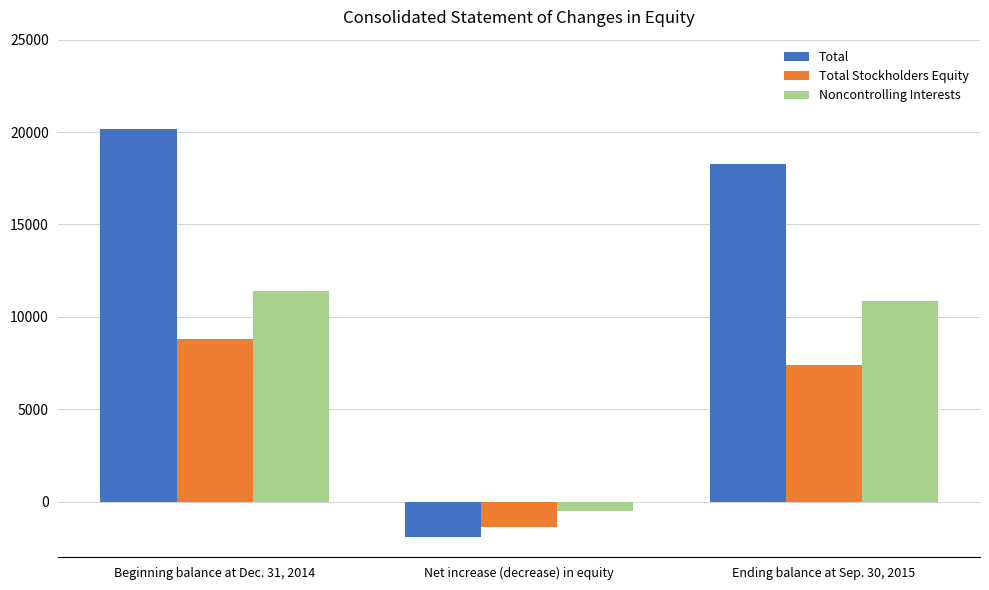

What are all the series names shown in the legend?

Total, Total Stockholders Equity, Noncontrolling Interests